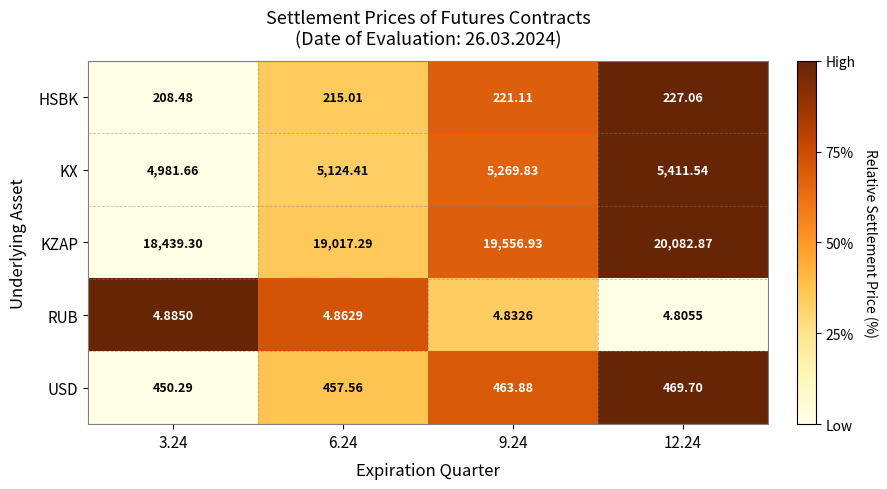

At which category is the sum across all series the highest?

12.24